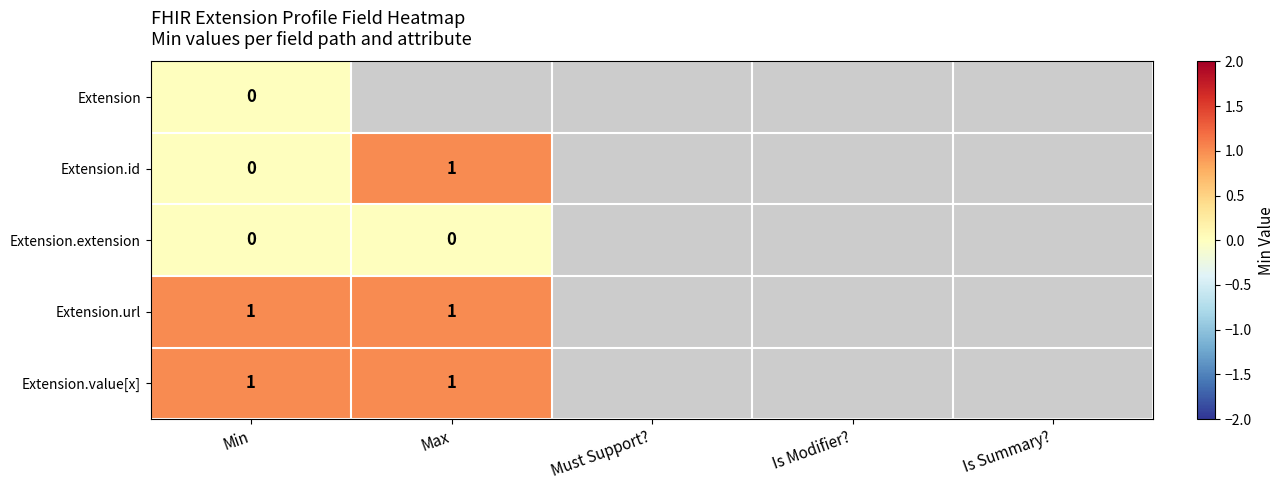

Between Is Modifier? and Is Summary?, which is larger?

Is Summary?